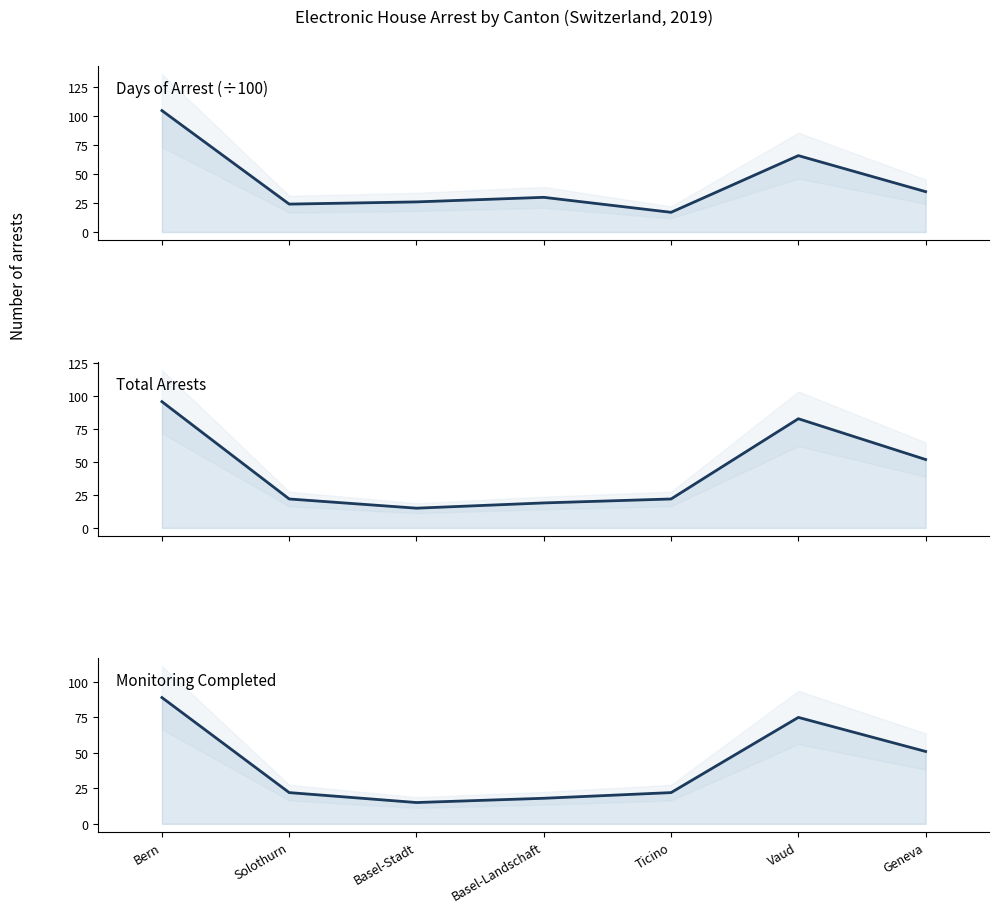

How many data points in Monitoring completed are above 22?

3